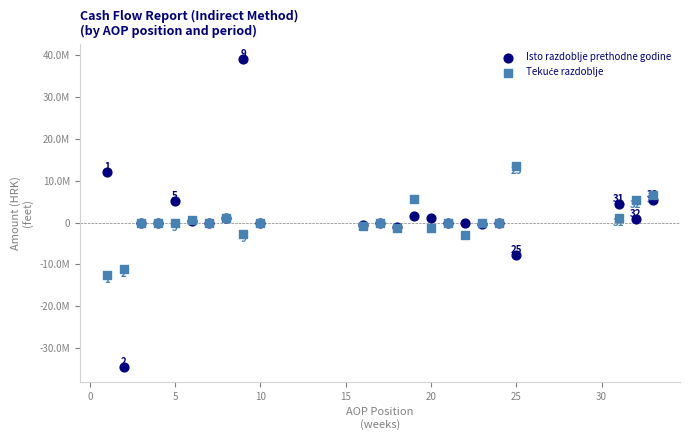

Which series has the largest Y range (max minus min)?

Isto razdoblje prethodne godine